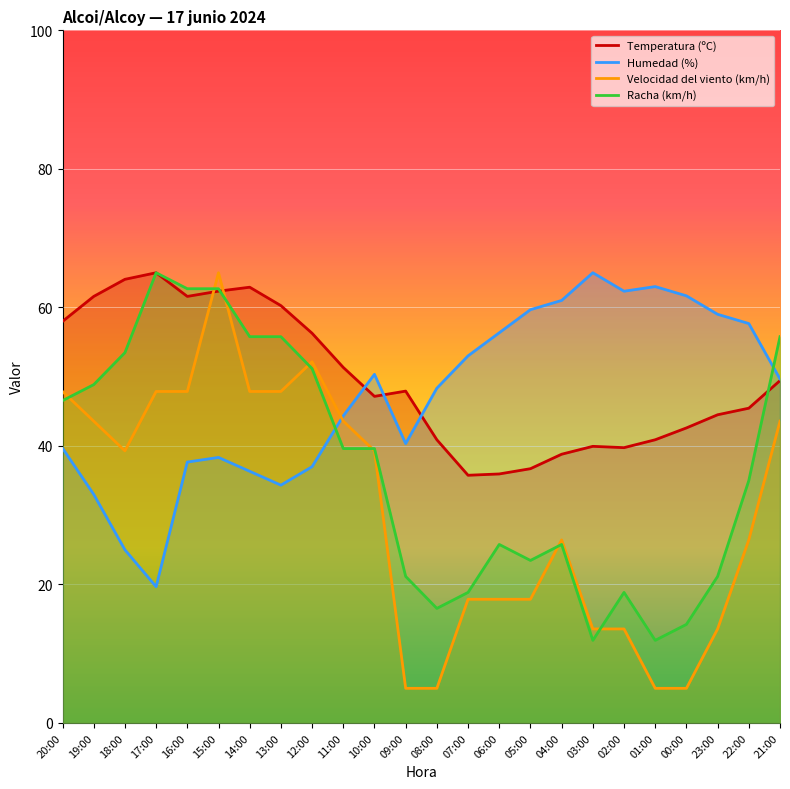

Which series ends up on top after the final intersection of Humedad (%) and Racha (km/h)?

Racha (km/h)